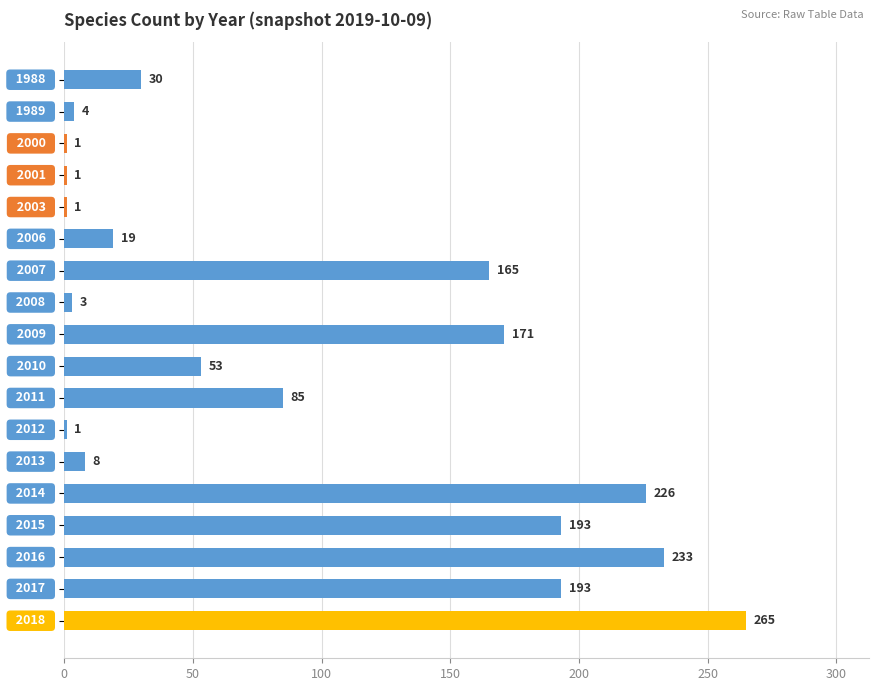

What is the difference between the maximum and minimum values?

264